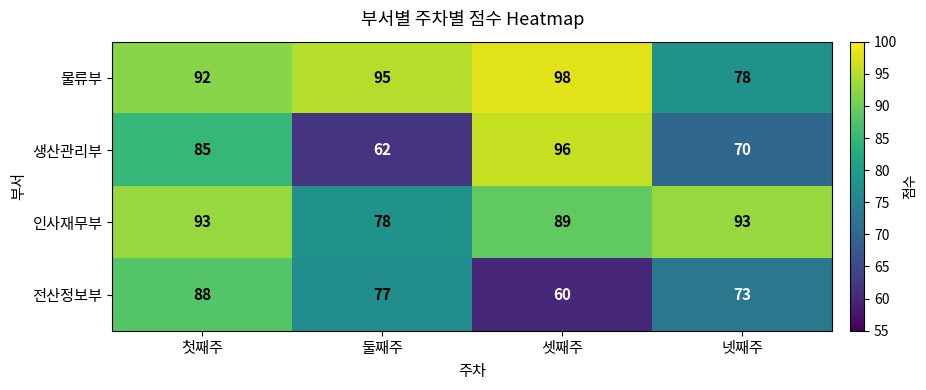

Which series has the largest range (max minus min)?

생산관리부